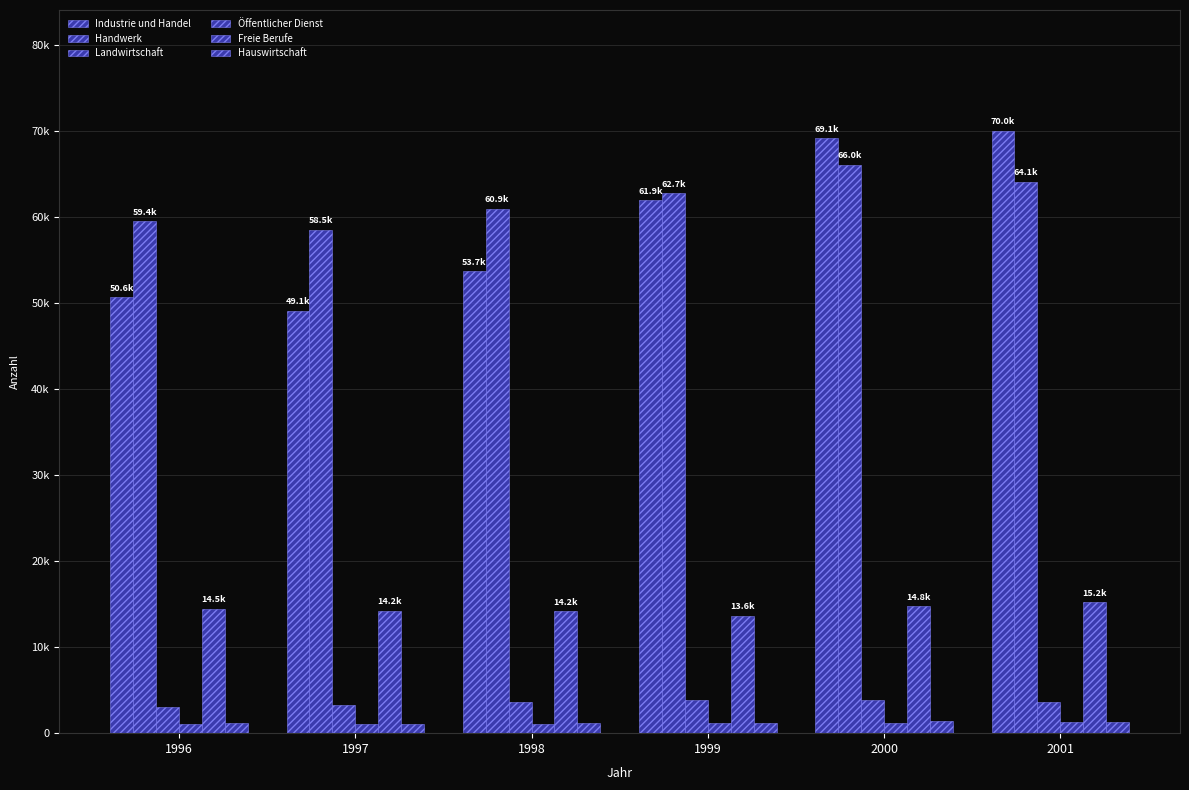

Are the bars horizontal?

No